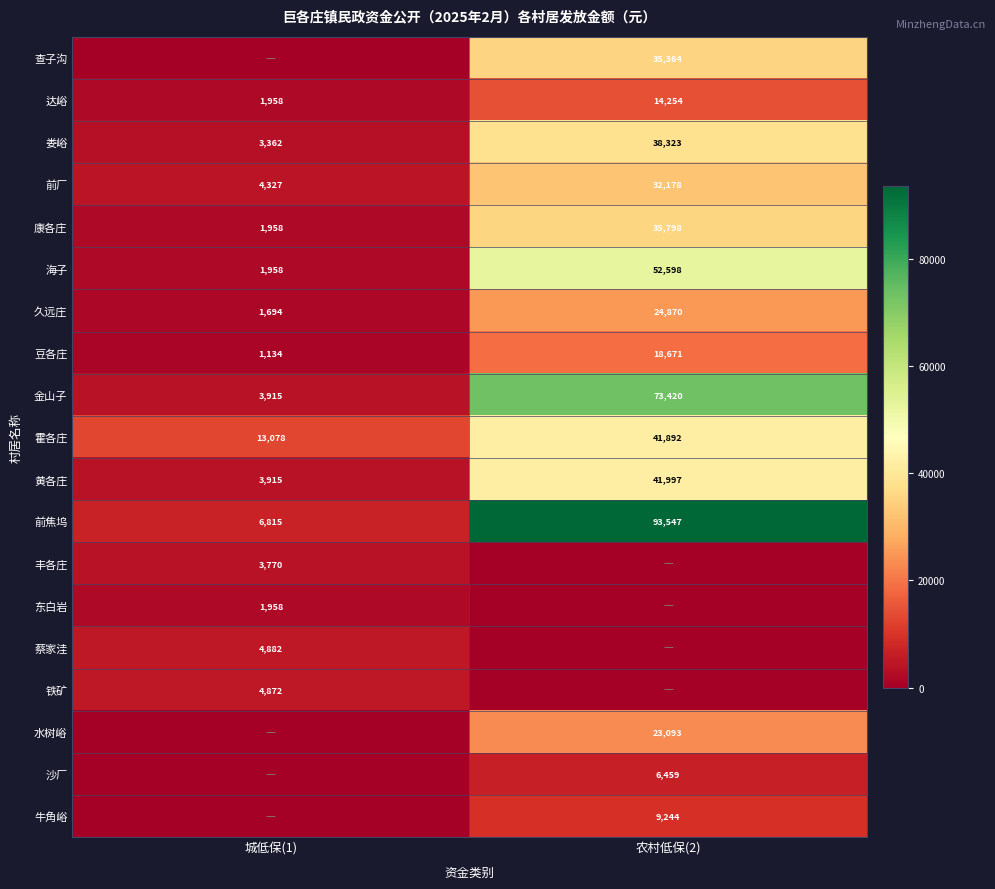

The value of 豆各庄 at 农村低保(2) is 6925. True or false?

False